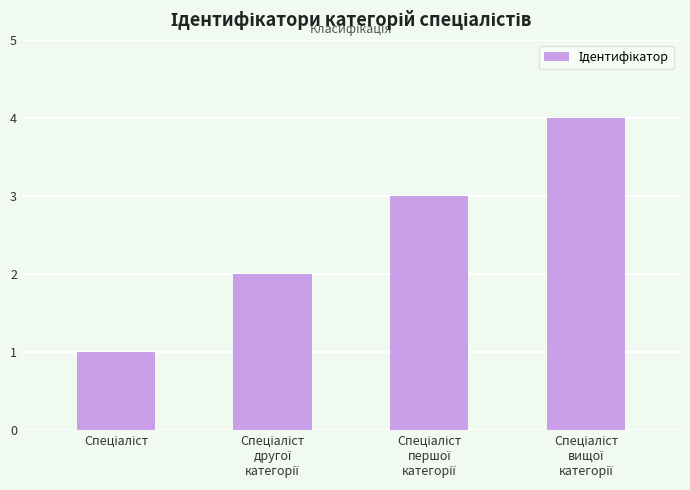

What is the maximum value shown in the chart?

4